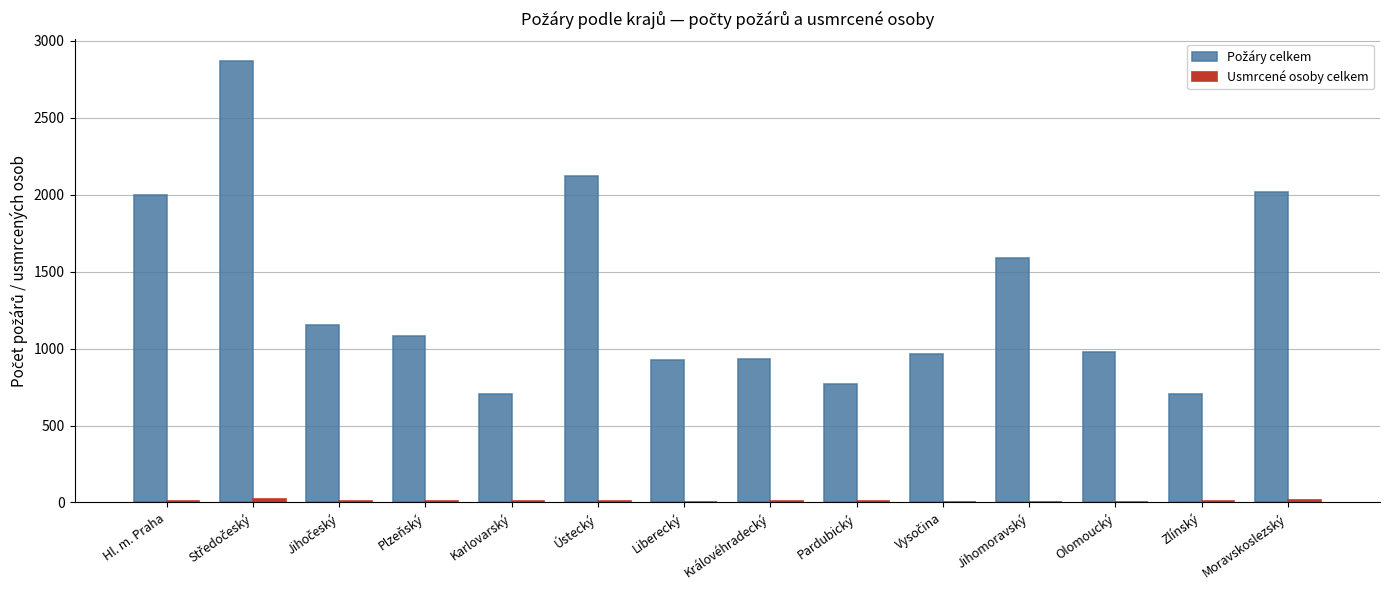

Count the number of categories in the chart.

14